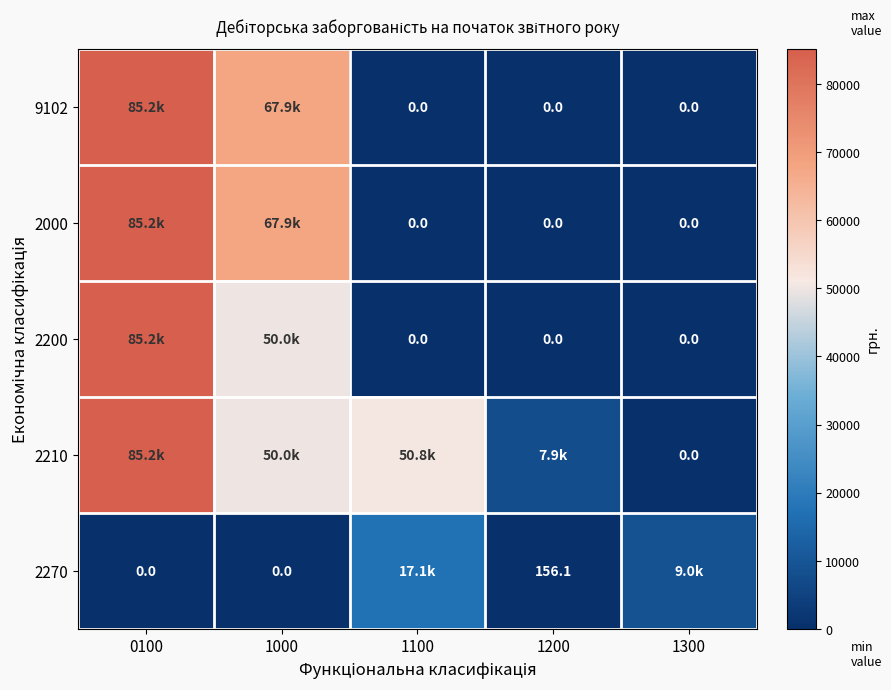

Between 1100 and 1000, which is larger?

1000